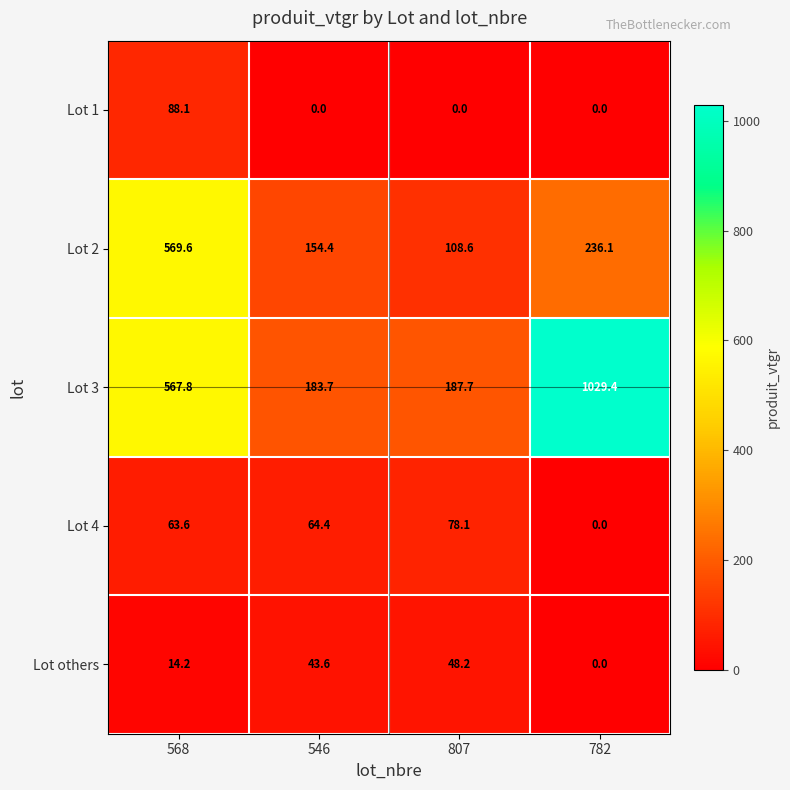

Rank the series at 807 from lowest to highest value.

Lot 1, Lot others, Lot 4, Lot 2, Lot 3